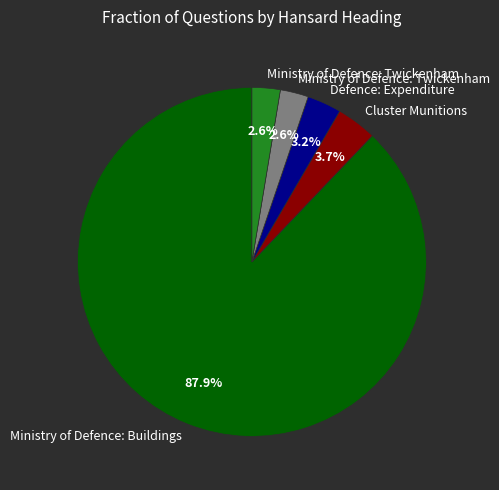

Does any single category account for the majority?

Yes